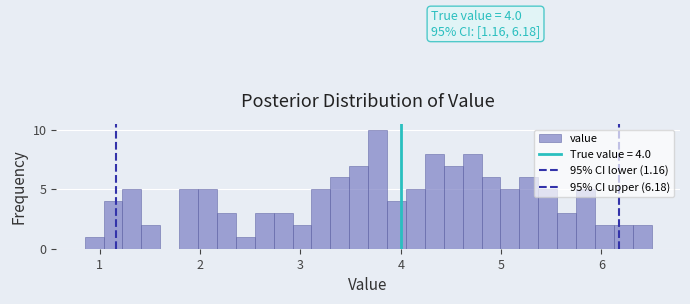

Read against the x-axis, roughly where is the centre of the tallest bar?

3.8